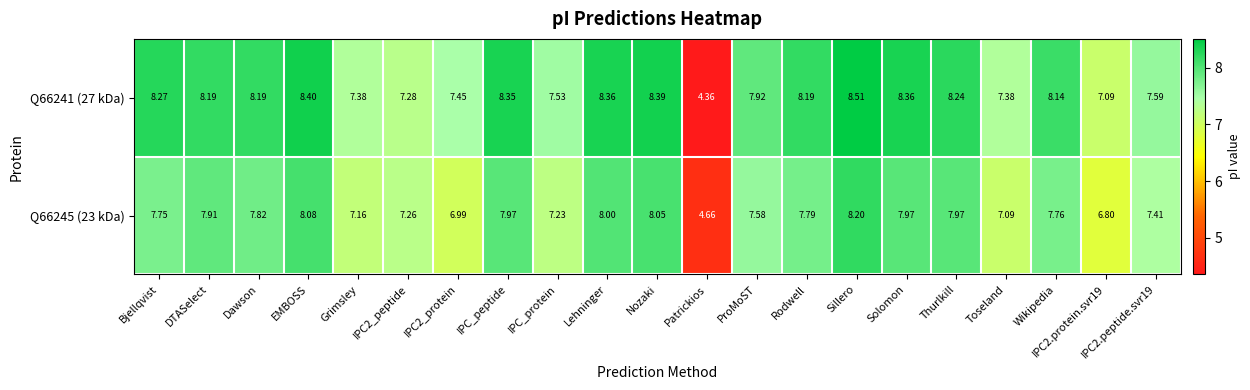

Where does the Q66245 (23 kDa) series first go above 7?

Bjellqvist